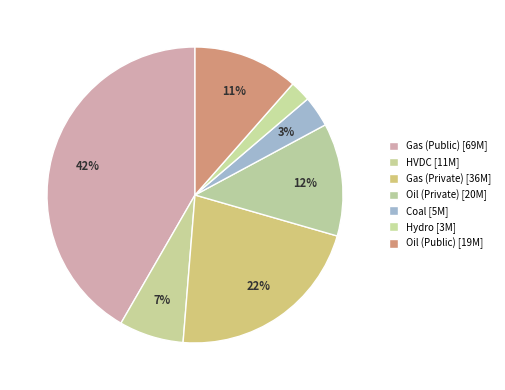

To the nearest percent, what portion does HVDC represent?

7%